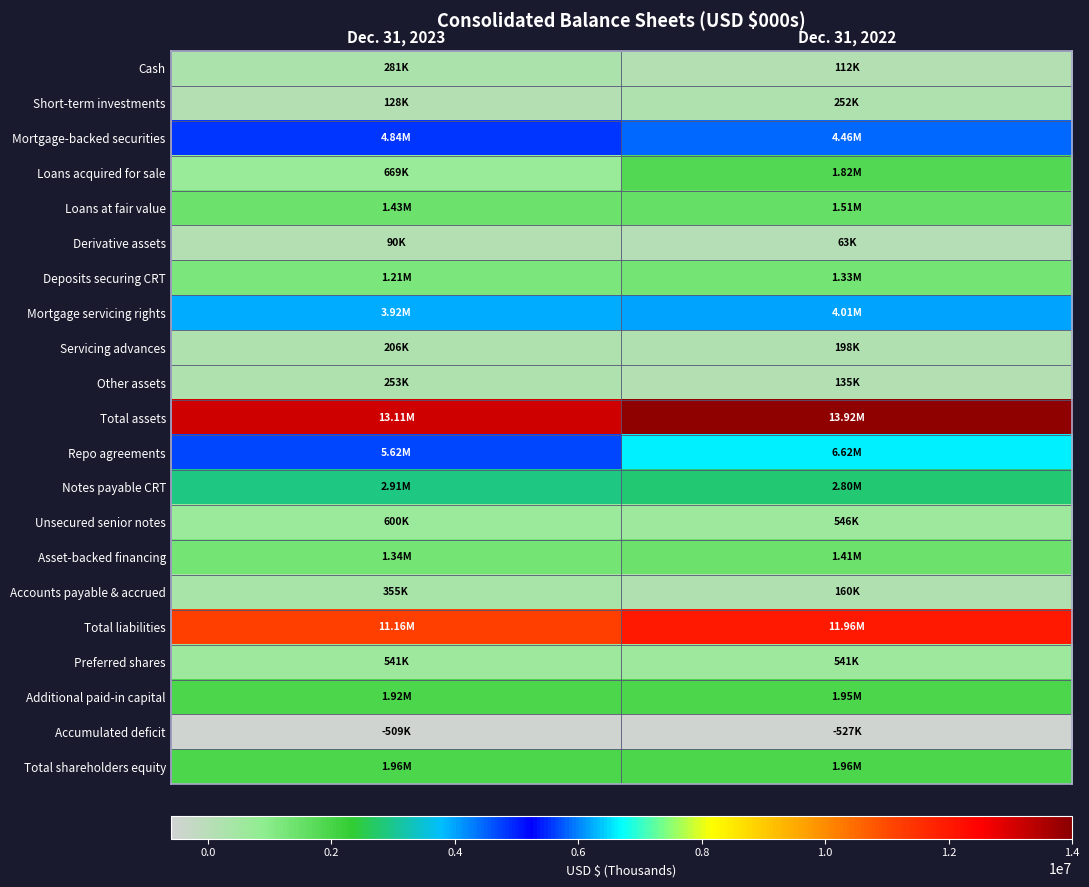

How many distinct data groups are displayed?

21